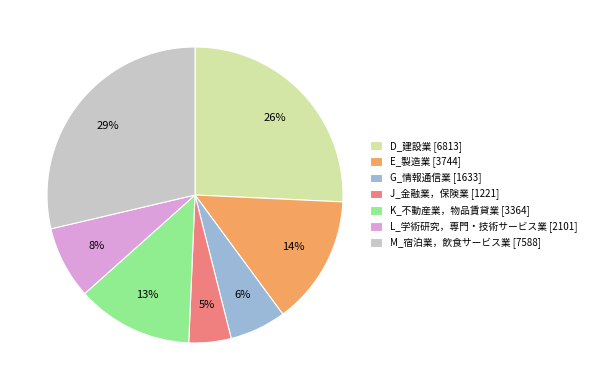

Between G_情報通信業 [1633] and J_金融業，保険業 [1221], which is larger?

G_情報通信業 [1633]